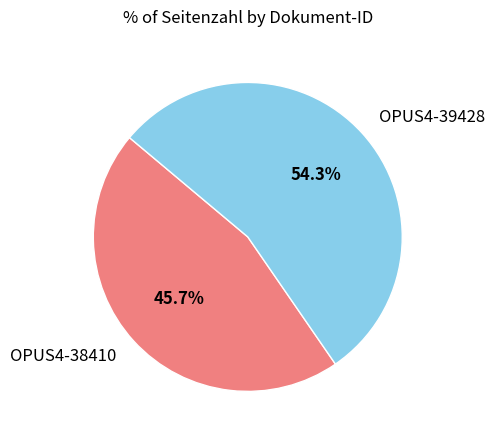

How many segments does this pie chart have?

2